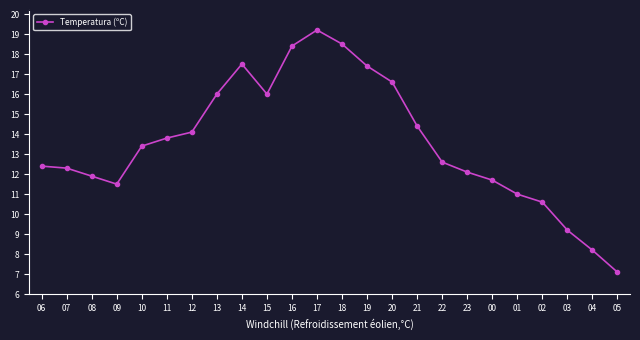

Reading left to right, extract all data points from this chart.

12.4	12.3	11.9	11.5	13.4	13.8	14.1	16.0	17.5	16.0	18.4	19.2	18.5	17.4	16.6	14.4	12.6	12.1	11.7	11.0	10.6	9.2	8.2	7.1